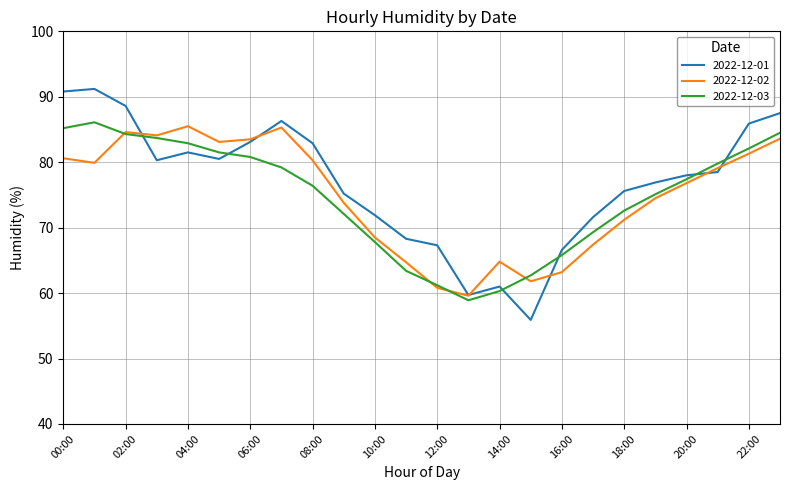

What is the maximum value for 2022-12-02?

85.5